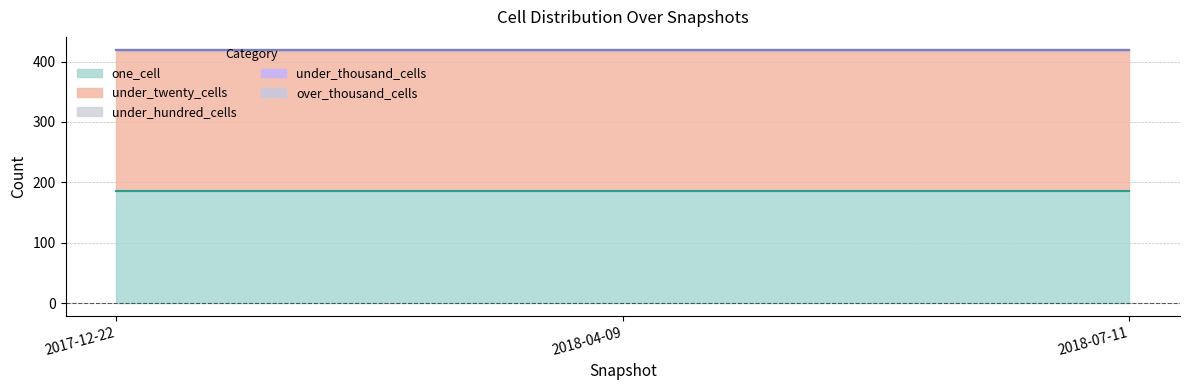

Reading right to left, list all the values displayed in this chart.

one_cell: 2018-07-11=186	2018-04-09=186	2017-12-22=186
under_twenty_cells: 2018-07-11=234	2018-04-09=234	2017-12-22=234
under_hundred_cells: 2018-07-11=0	2018-04-09=0	2017-12-22=0
under_thousand_cells: 2018-07-11=0	2018-04-09=0	2017-12-22=0
over_thousand_cells: 2018-07-11=0	2018-04-09=0	2017-12-22=0